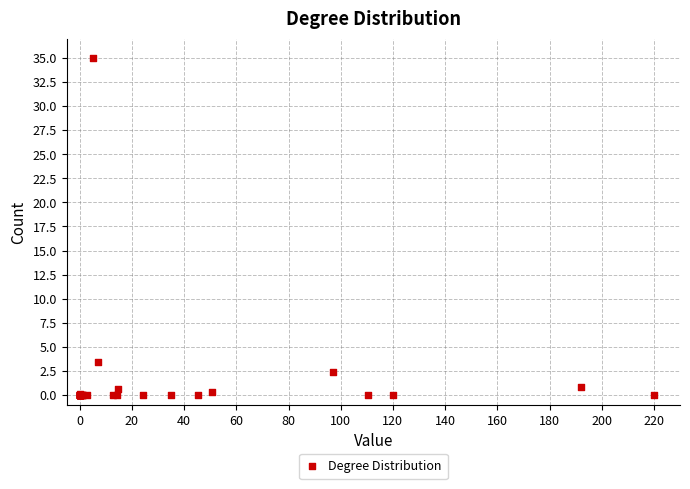

What Y value in the scatter plot is closest to 17?

3.4